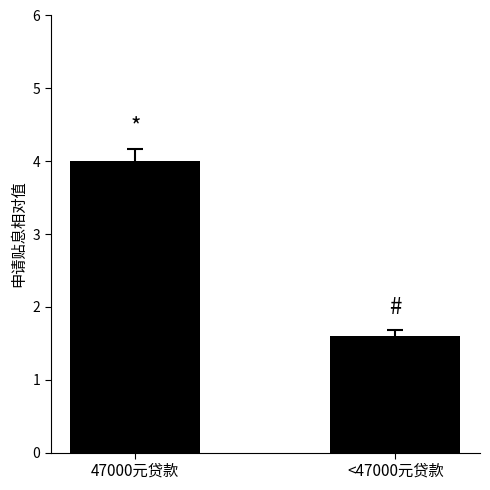

Which has a higher value, 47000元贷款 or <47000元贷款?

47000元贷款